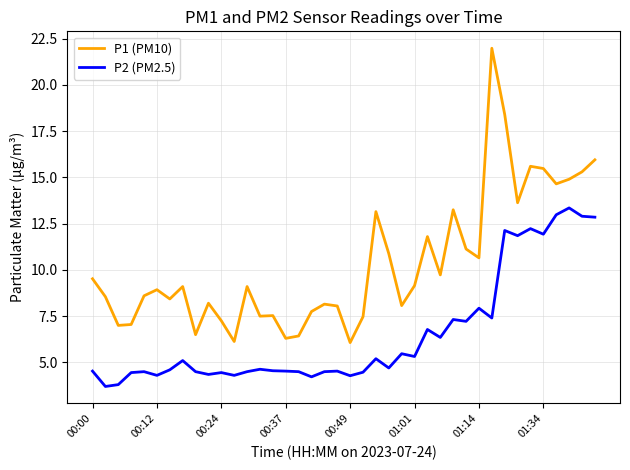

Which series has the widest spread of values?

P1 (PM10)